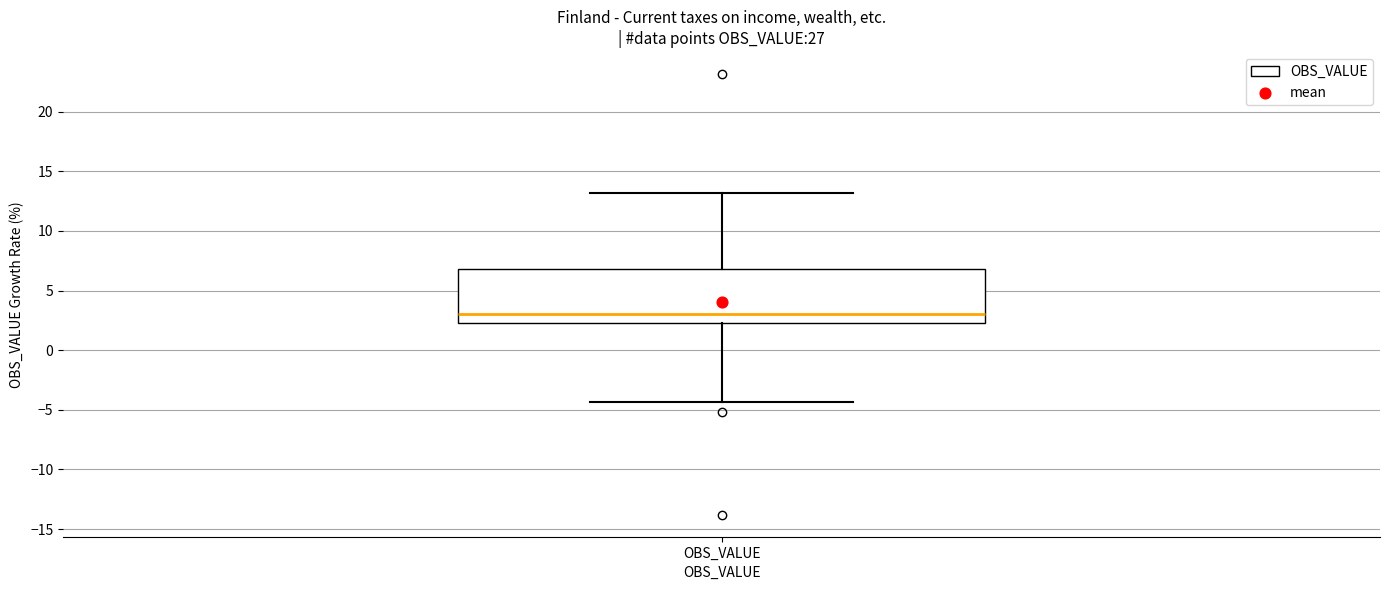

Read this box plot against the y-axis: the position of the median line, the range covered by the box, and the ends of both whiskers. The values are not printed on the chart, so give them approximately, as read against the axis.

median 3.0, box 2.5 to 7.0, whiskers -4.5 to 13.0